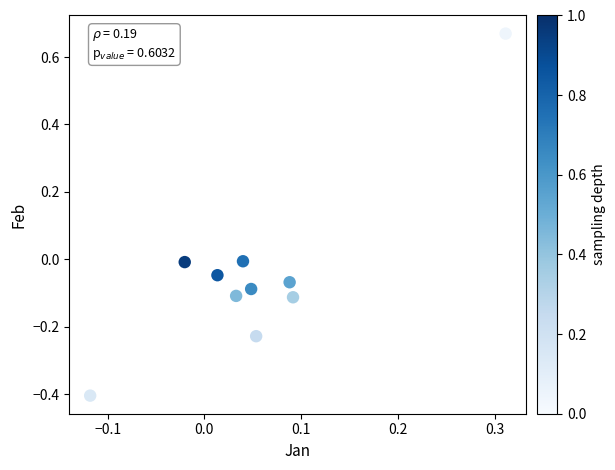

What is the range of Y values (max minus min)?

1.1